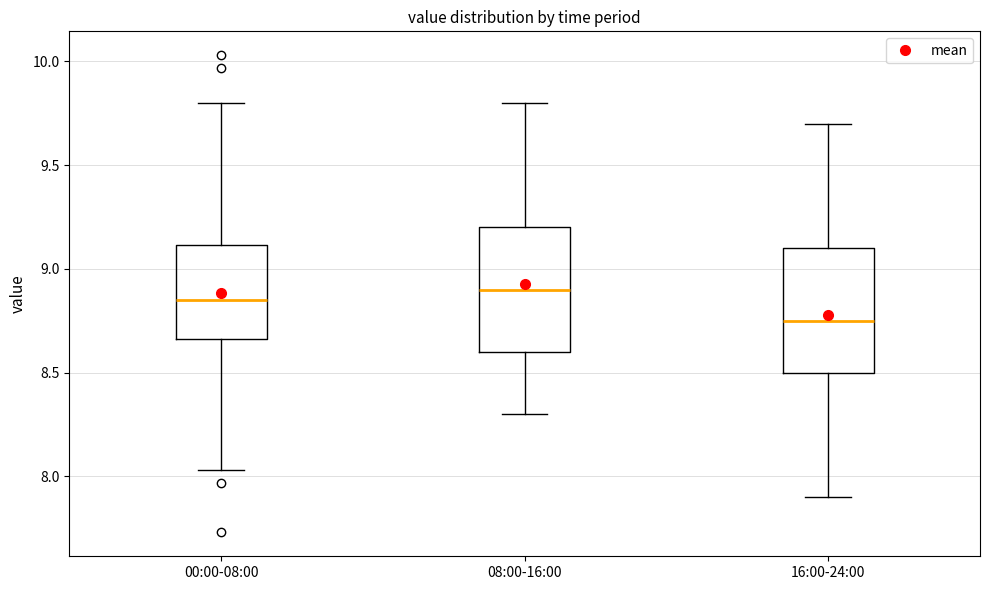

Reading left to right, read every box against the y-axis: the position of its median line, the range the box covers, and the ends of its whiskers. The values are not printed on the chart, so give them approximately, as read against the axis.

00:00-08:00: median 8.85, box 8.65 to 9.10, whiskers 8.05 to 9.80
08:00-16:00: median 8.90, box 8.60 to 9.20, whiskers 8.30 to 9.80
16:00-24:00: median 8.75, box 8.50 to 9.10, whiskers 7.90 to 9.70